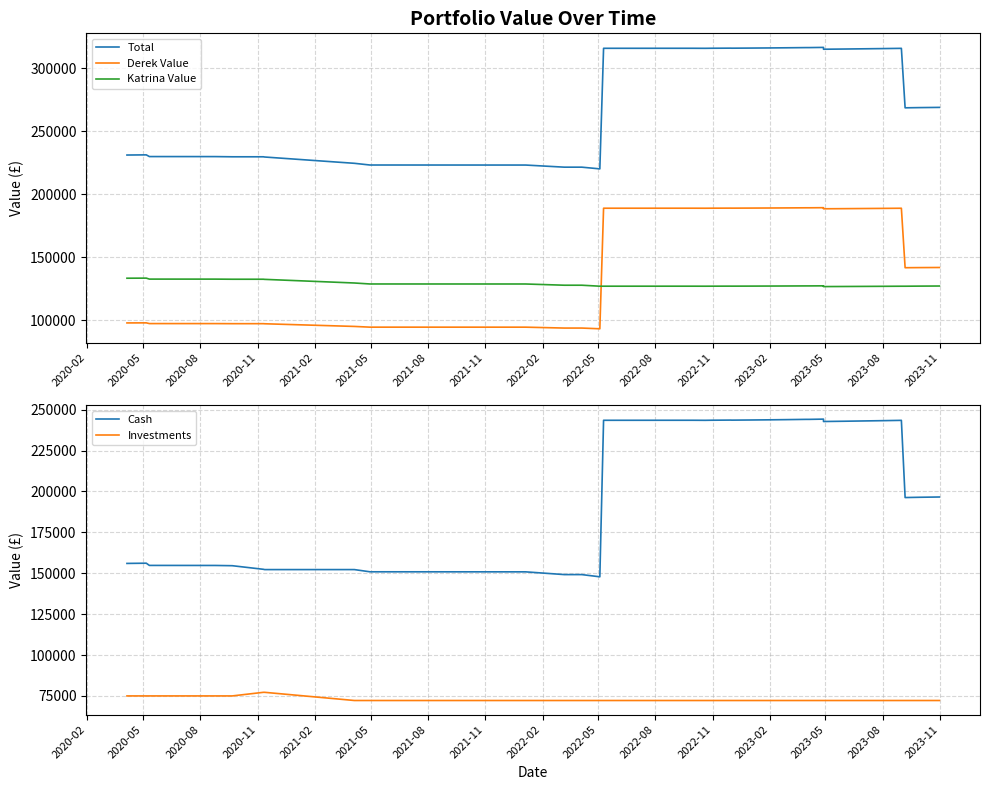

True or false: Derek Value has a value of 28213.0 at 2021-02.

False